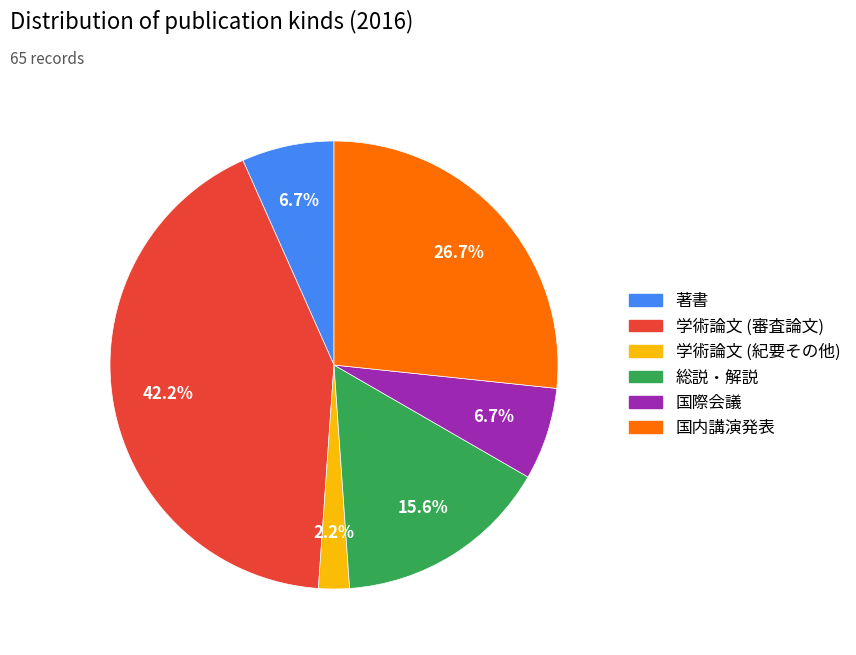

Combined, do 総説・解説 and 国内講演発表 account for over 50%?

No